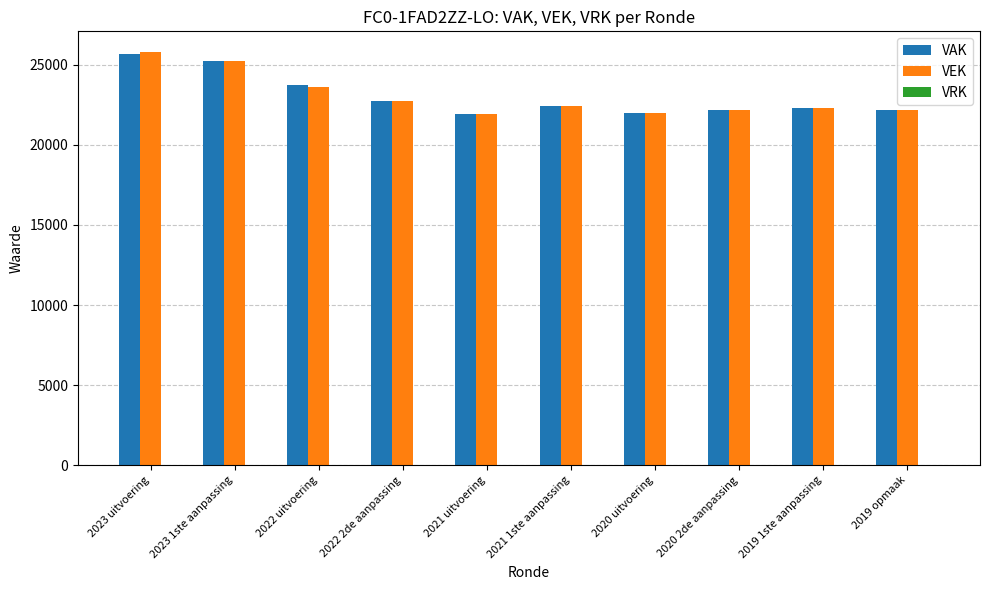

What is the total value across all series at 2022 2de aanpassing?

45448